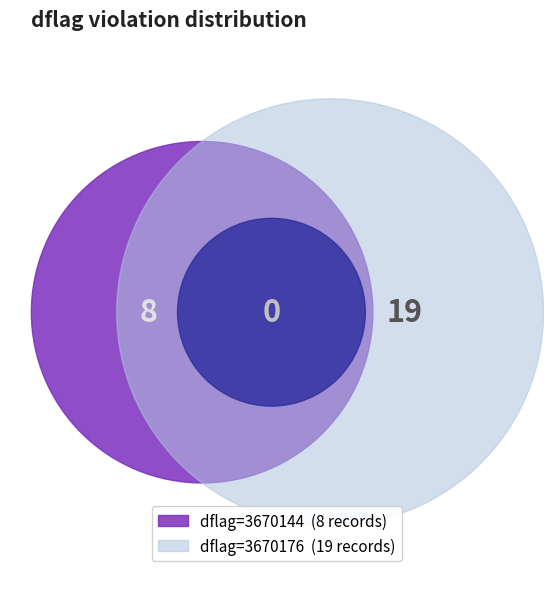

To the nearest percent, what is the combined percentage of 3670176 and 3670144?

100%